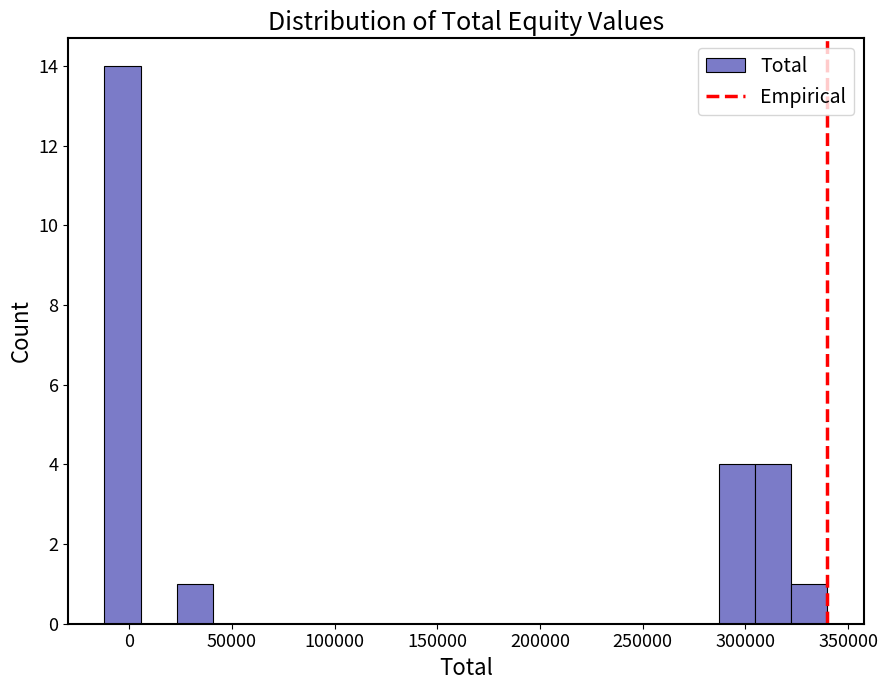

Around what value on the x-axis is the tallest bar? Give the approximate position of its centre, as read against the axis.

-5000